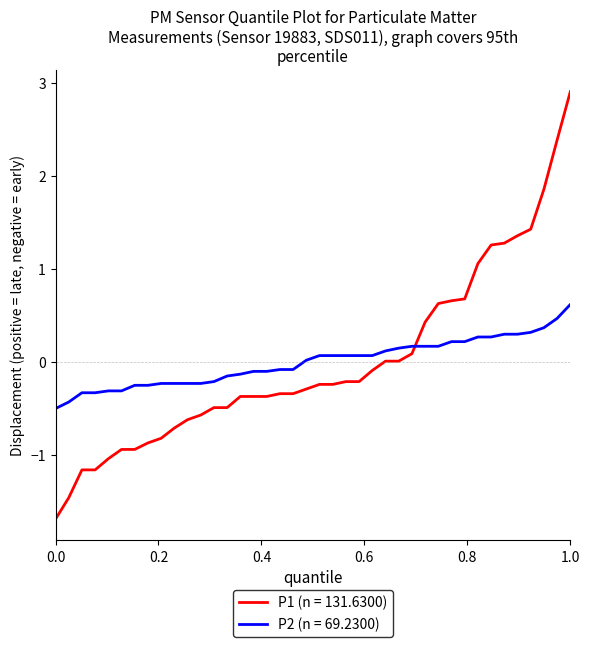

After their last crossing, which series has the higher values: P2 (n = 69.2300) or P1 (n = 131.6300)?

P1 (n = 131.6300)